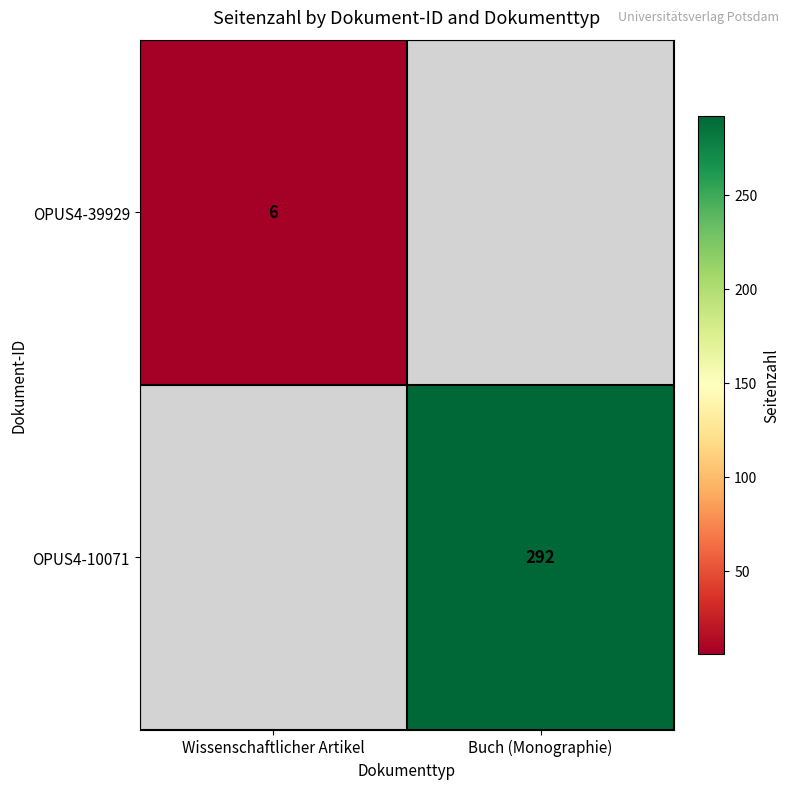

Count the number of categories in the chart.

2